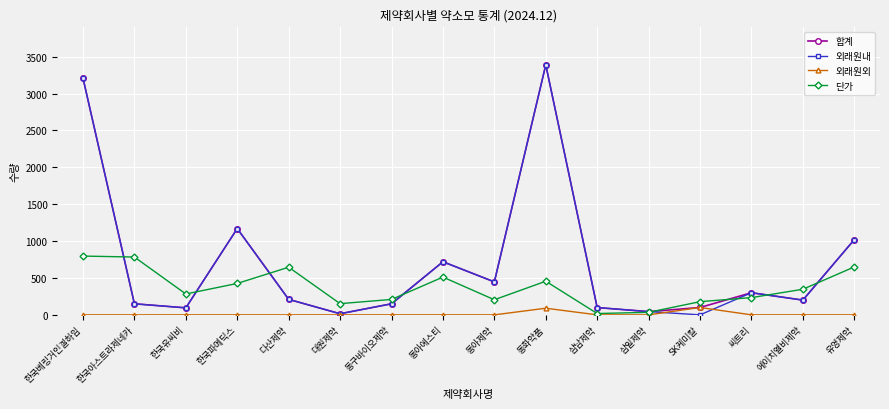

What is the value of the 합계 point at the 7th from the left?

150